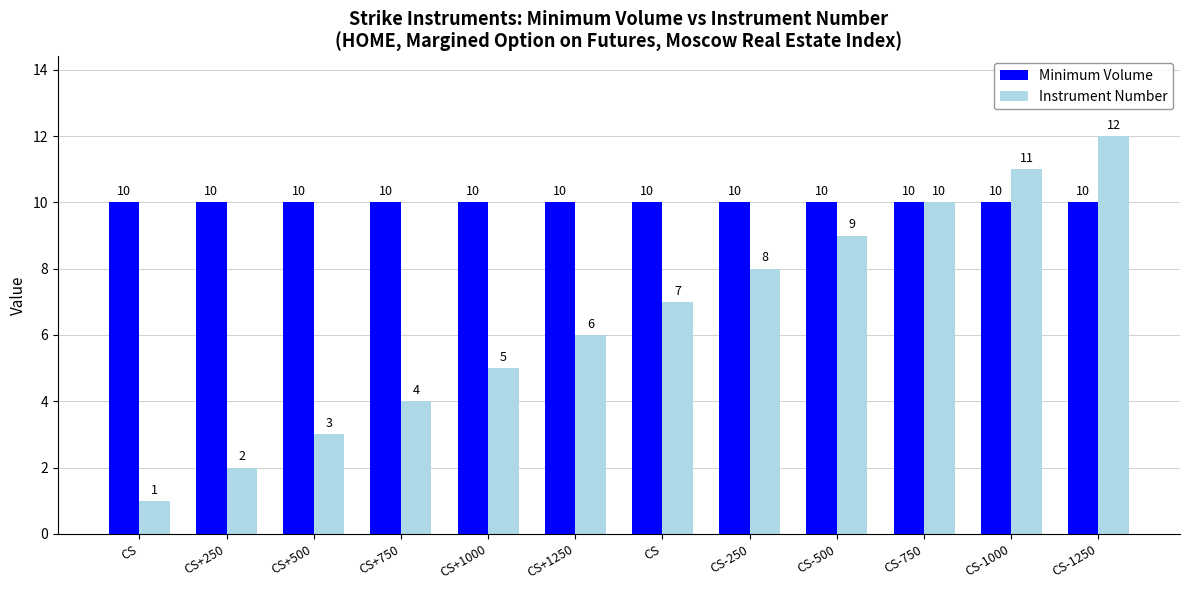

Reading left to right, extract all data points from this chart.

Minimum Volume: 10	10	10	10	10	10	10	10	10	10	10	10
Instrument Number: 1	2	3	4	5	6	7	8	9	10	11	12